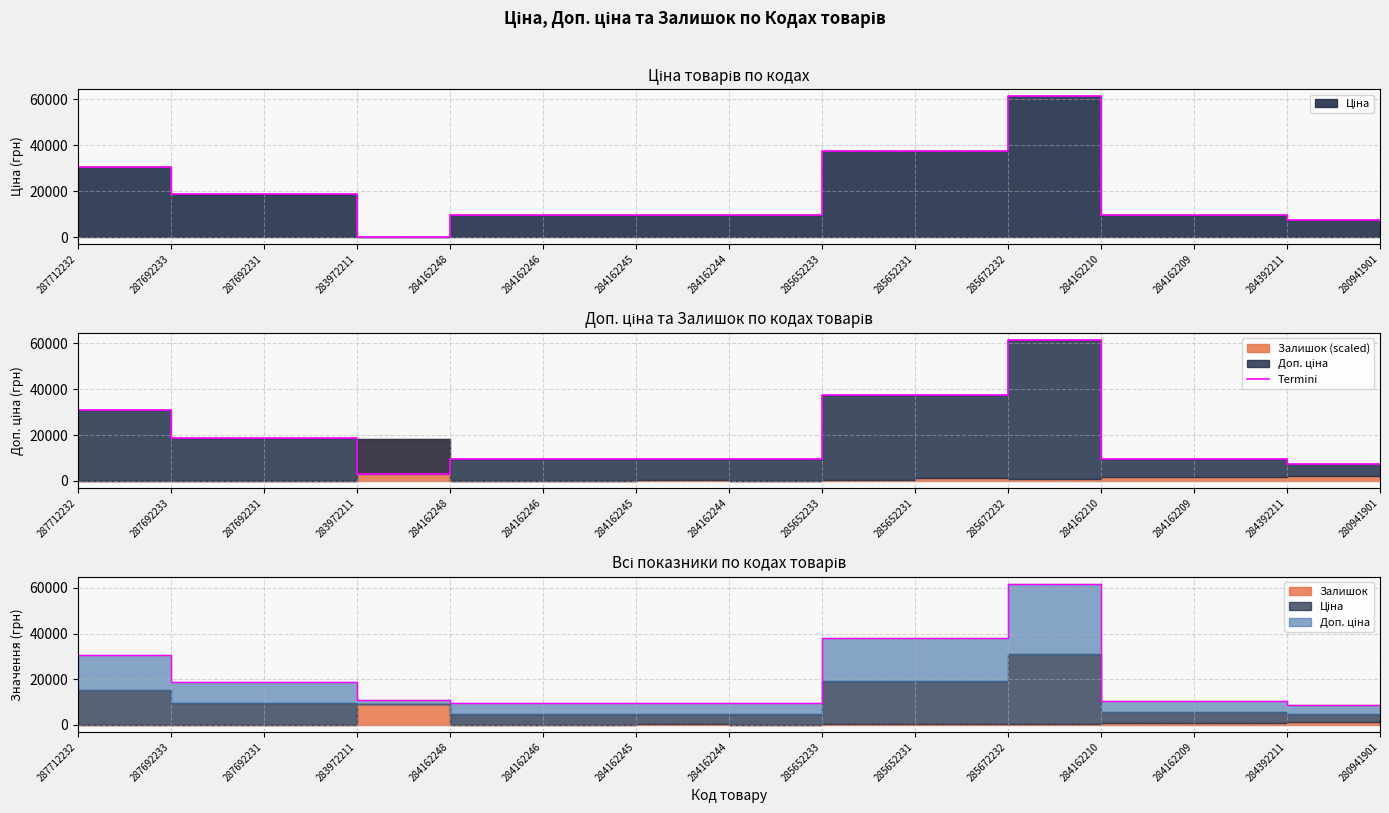

Where does the data first go above 9480?

287712232